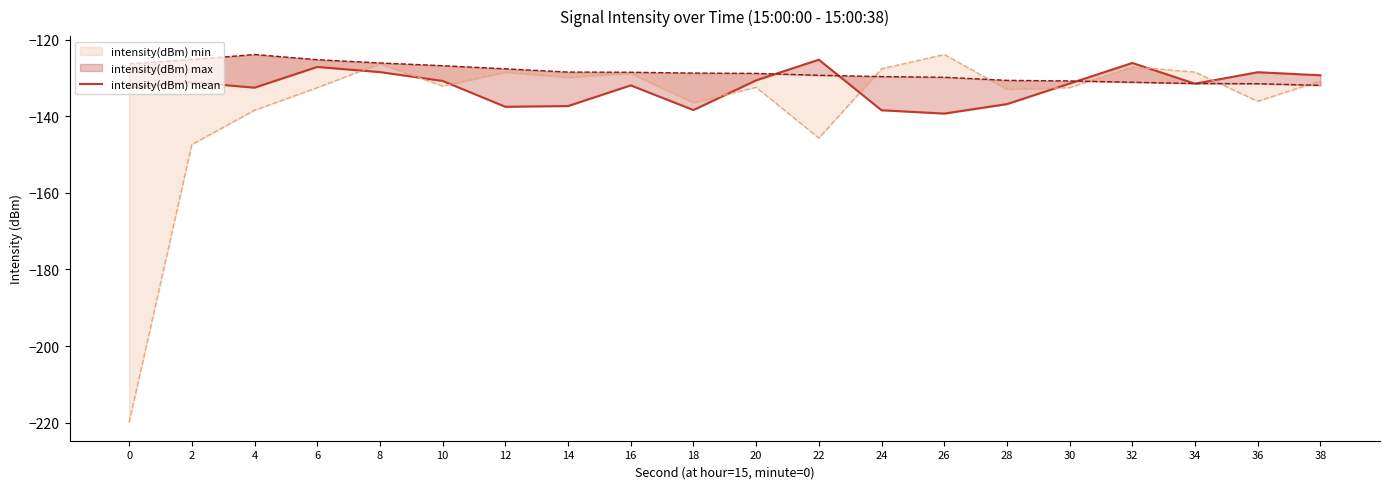

List the labels in order of value, largest first.

22, 32, 6, 8, 36, 38, 20, 10, 2, 30, 34, 16, 0, 4, 28, 14, 12, 18, 24, 26